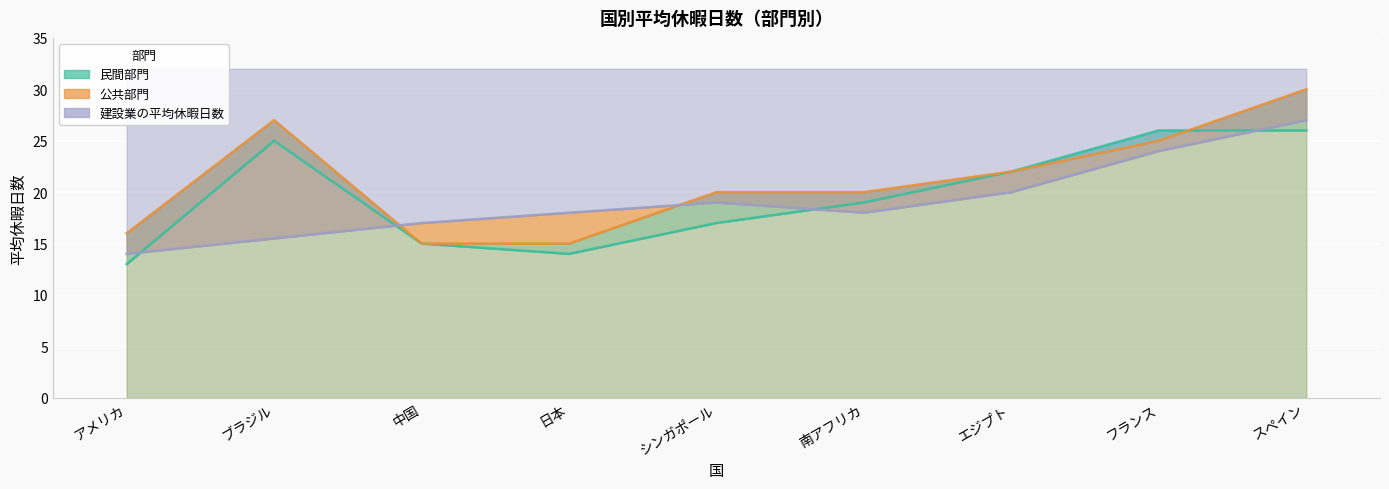

What position from the right is 中国?

7